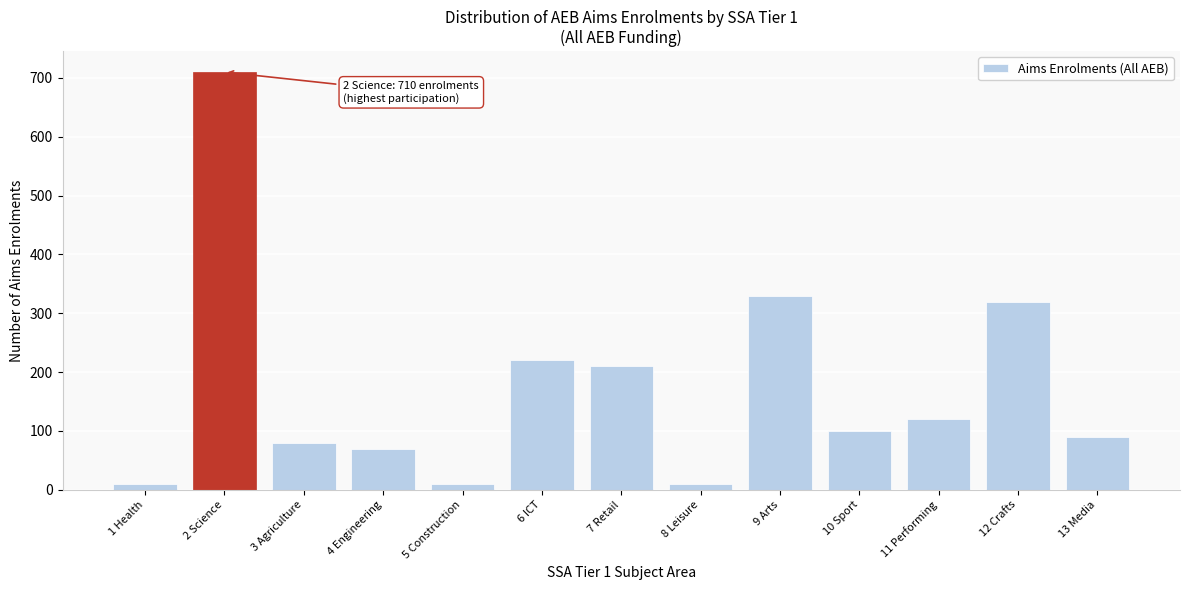

Reading left to right, list all the values displayed in this chart.

1 Health=10	2 Science=710	3 Agriculture=80	4 Engineering=70	5 Construction=10	6 ICT=220	7 Retail=210	8 Leisure=10	9 Arts=330	10 Sport=100	11 Performing=120	12 Crafts=320	13 Media=90